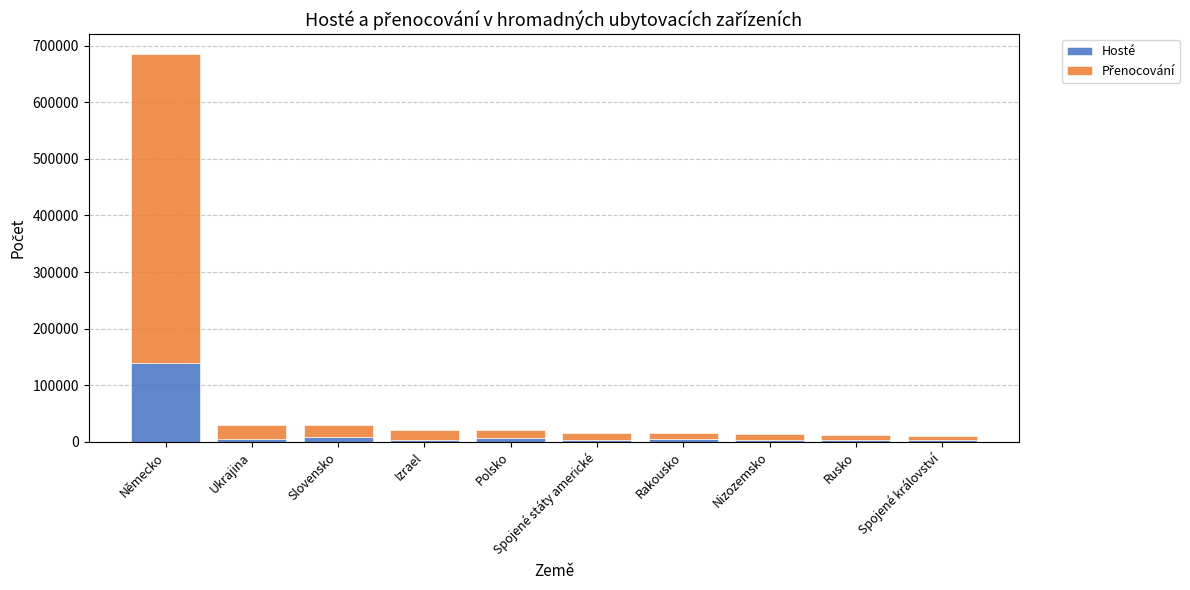

Count the number of data series in this chart.

2